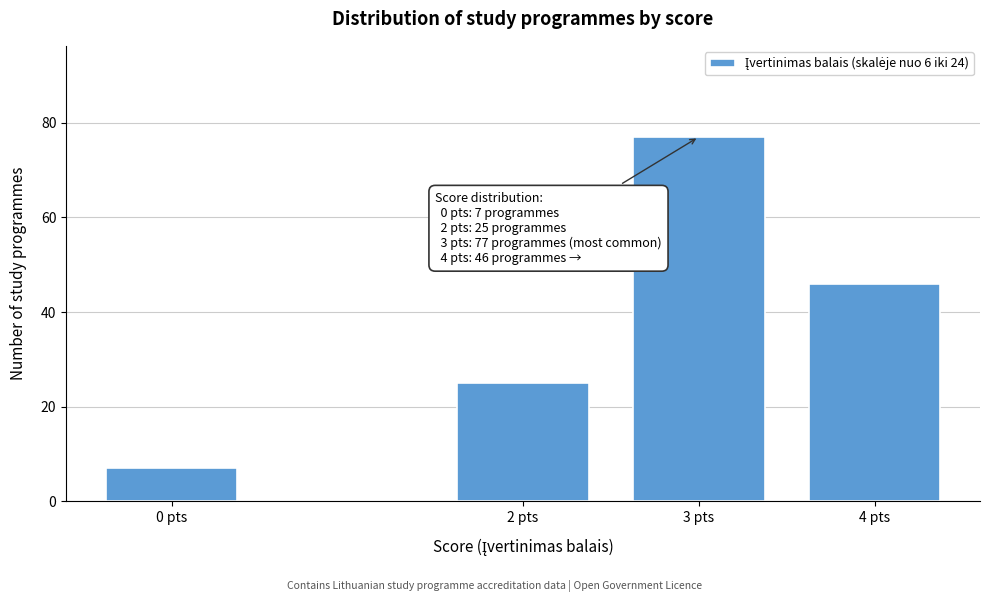

Reading left to right, list all the values displayed in this chart.

7	25	77	46